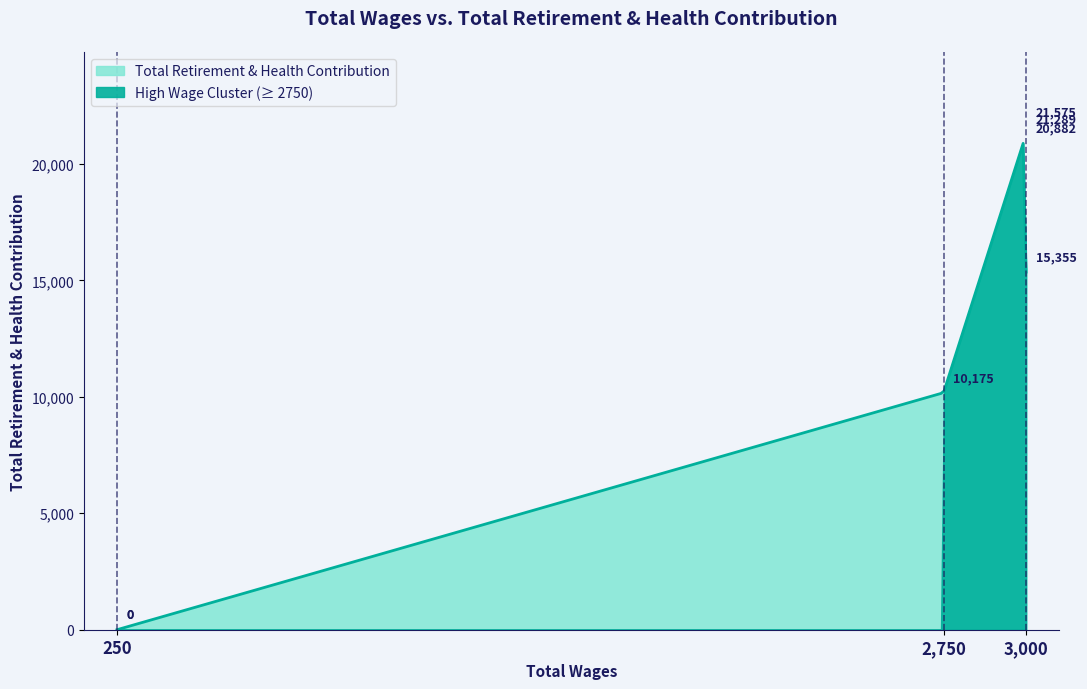

What is the sum of all values?

89276